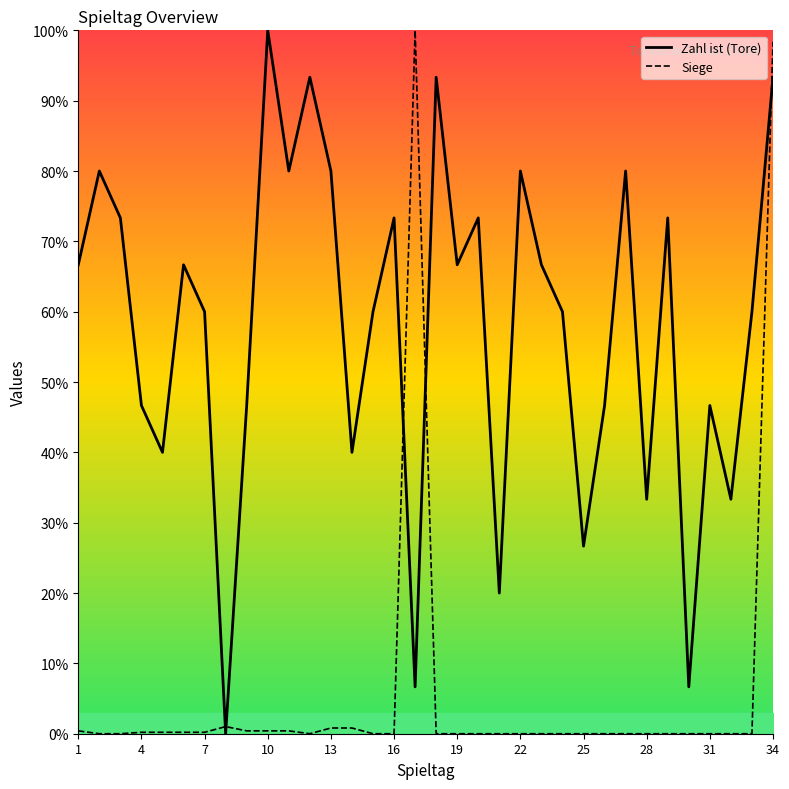

How many interior local valleys does the Siege series have?

1